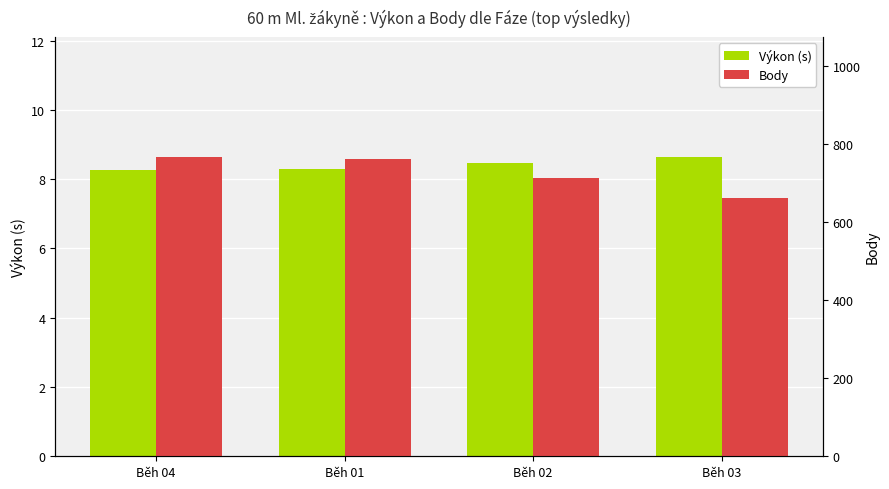

Is it true that Body equals 1172.3 at Běh 01?

False